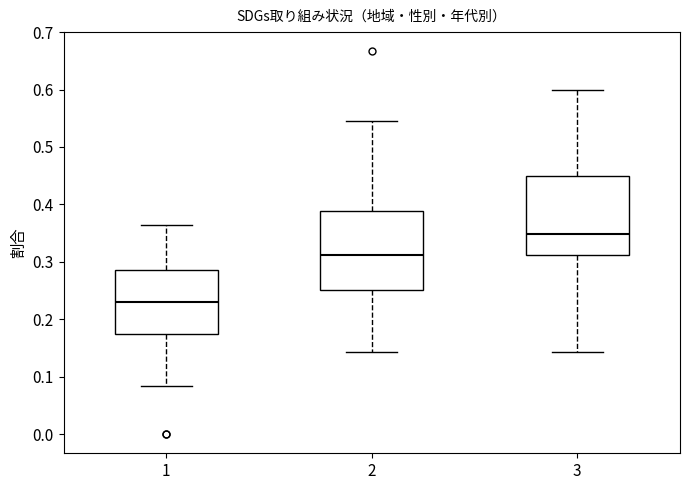

Reading left to right, transcribe this box plot: for each box, give where its median line is, the range the box spans, and where its two whiskers end, as read against the y-axis. The values are not printed on the chart, so give them approximately, as read against the axis.

1: median 0.23, box 0.17 to 0.29, whiskers 0.08 to 0.36
2: median 0.31, box 0.25 to 0.39, whiskers 0.14 to 0.55
3: median 0.35, box 0.31 to 0.45, whiskers 0.14 to 0.60